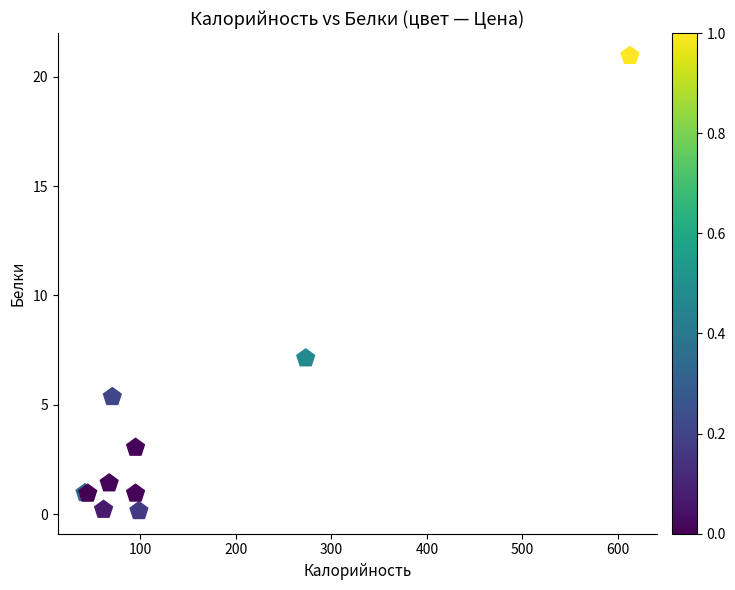

What Y value in the scatter plot is closest to 10?

7.1